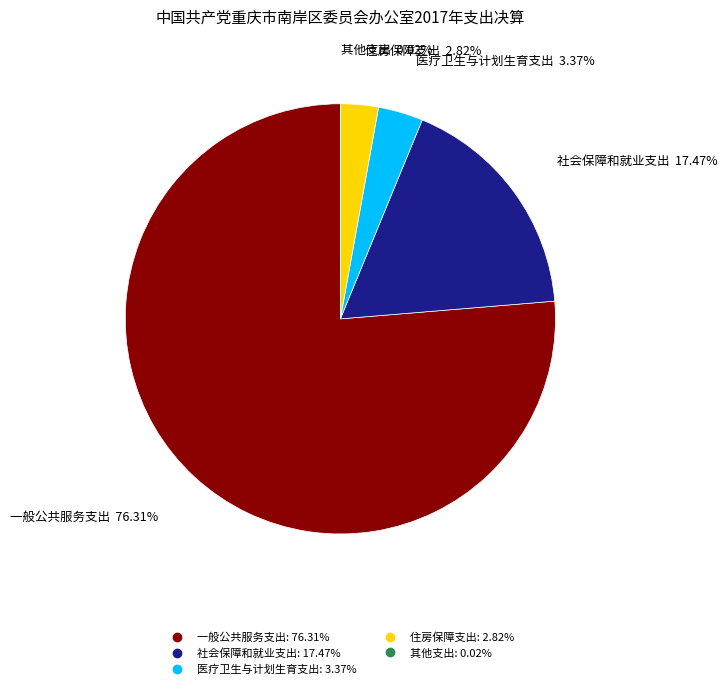

To the nearest percent, what portion does 社会保障和就业支出 represent?

17%